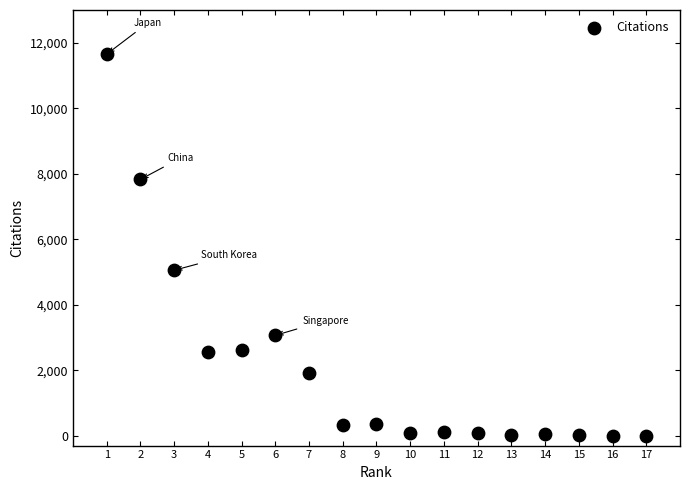

What Y value in the scatter plot is closest to 5826?

5052